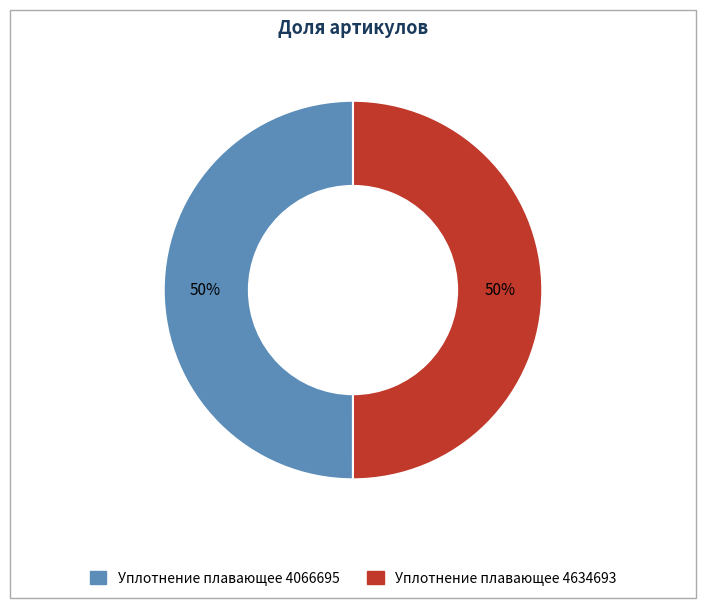

True or false: Уплотнение плавающее 4634693 accounts for 61% of the total.

False